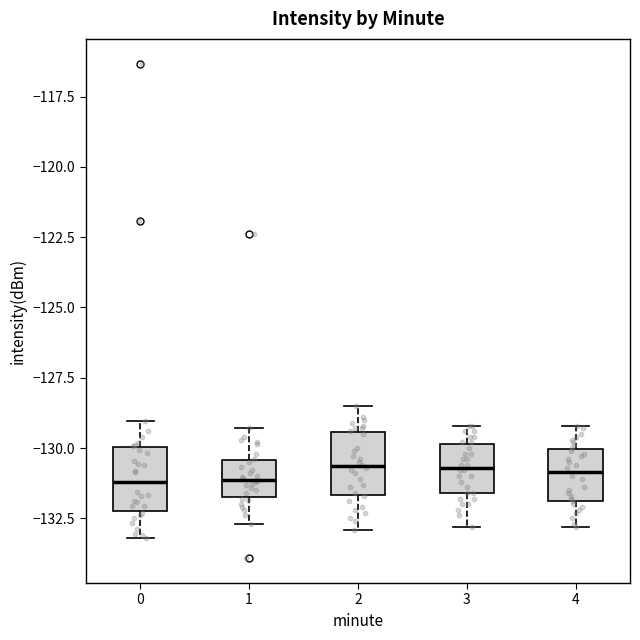

Reading left to right, read every box against the y-axis: the position of its median line, the range the box covers, and the ends of its whiskers. The values are not printed on the chart, so give them approximately, as read against the axis.

0: median -131.0, box -132.0 to -130.0, whiskers -133.0 to -129.0
1: median -131.0, box -131.5 to -130.5, whiskers -132.5 to -129.5
2: median -130.5, box -131.5 to -129.5, whiskers -133.0 to -128.5
3: median -130.5, box -131.5 to -130.0, whiskers -133.0 to -129.0
4: median -131.0, box -132.0 to -130.0, whiskers -133.0 to -129.0